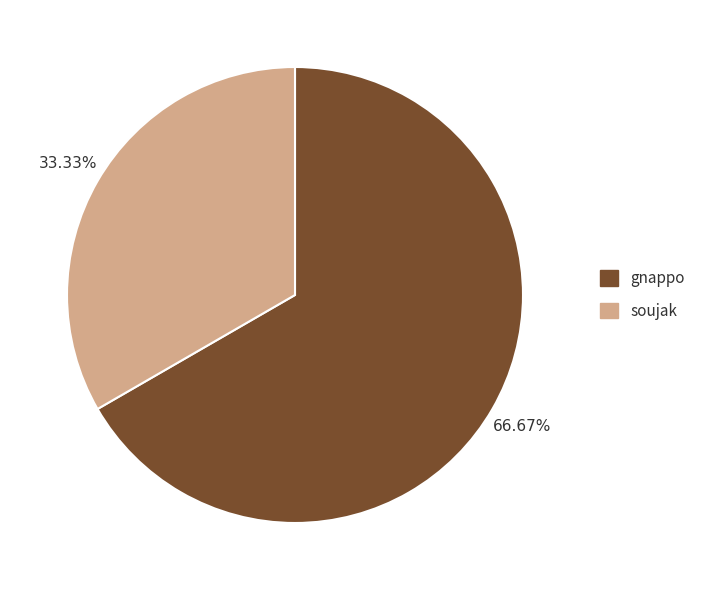

How many segments does this pie chart have?

2